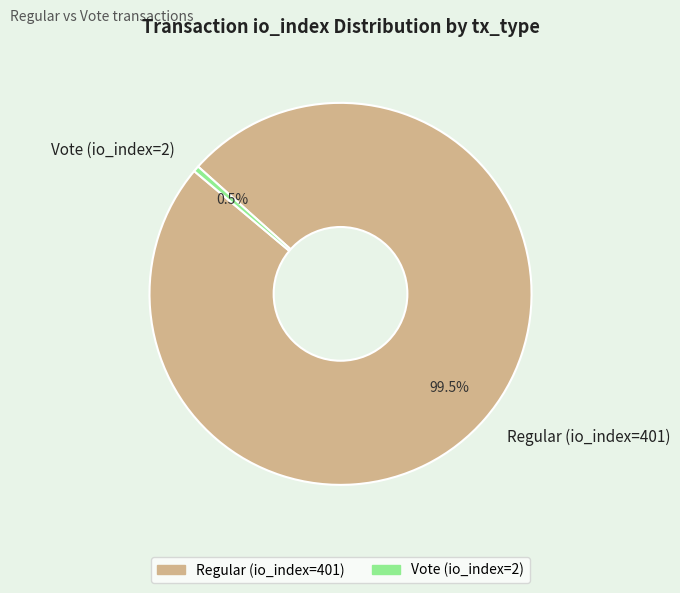

Rank the categories by value from lowest to highest.

Vote (io_index=2), Regular (io_index=401)